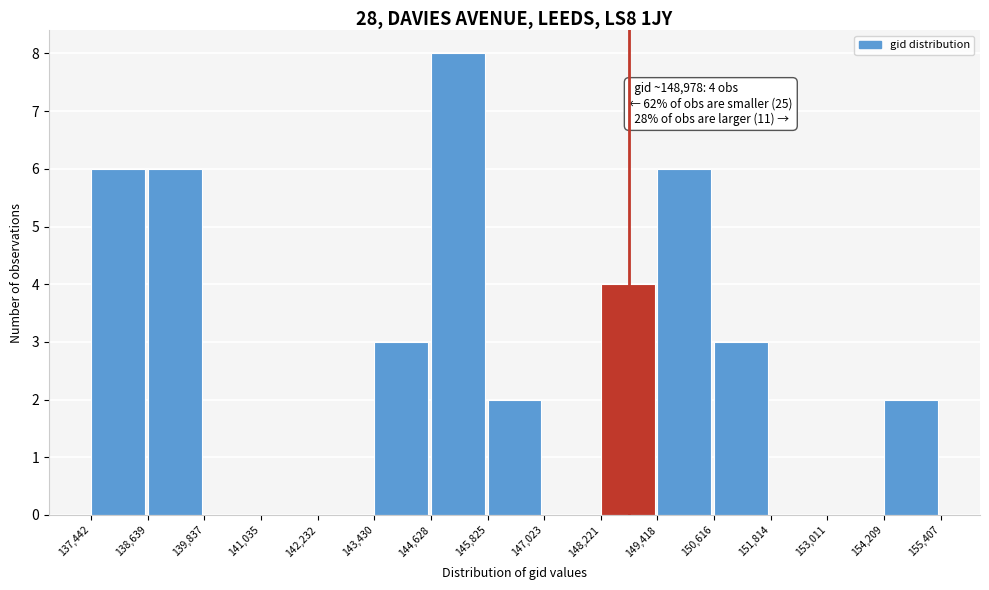

Which range on the x-axis has the tallest bar?

144,628 to 145,825